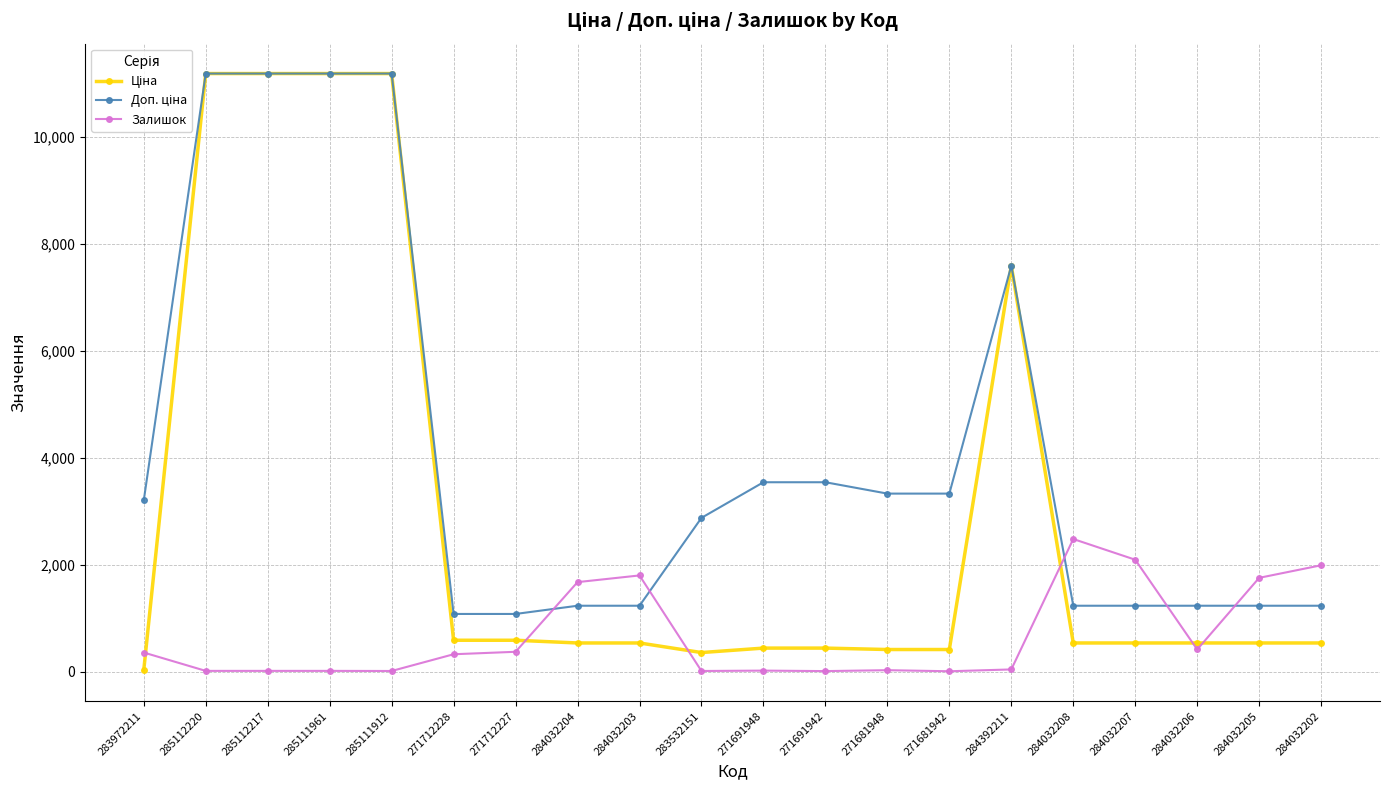

What is the difference between the highest and lowest values at 271681942?

3322.5